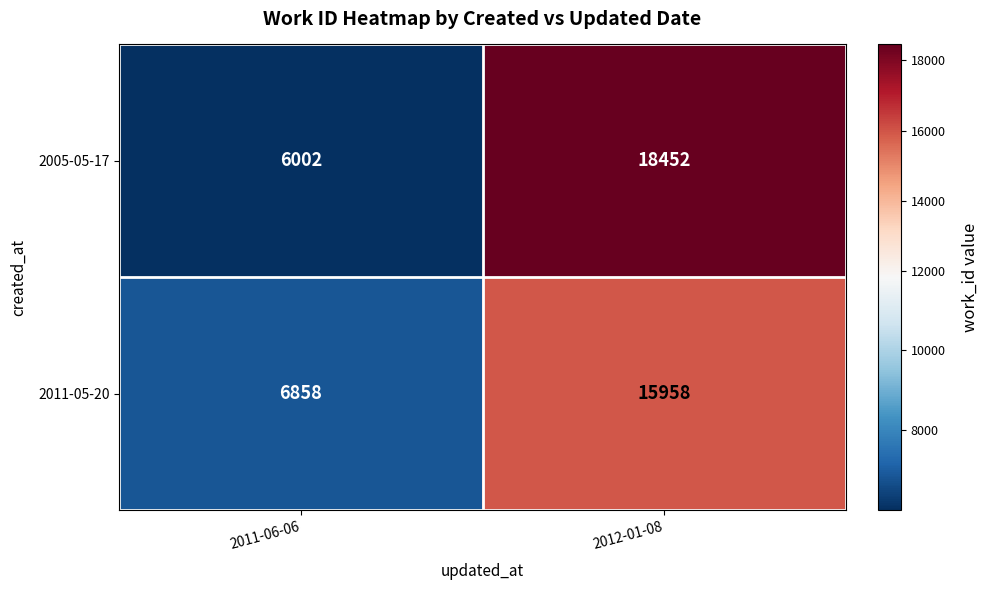

The value of 2011-05-20 at 2011-06-06 is 6858. True or false?

True